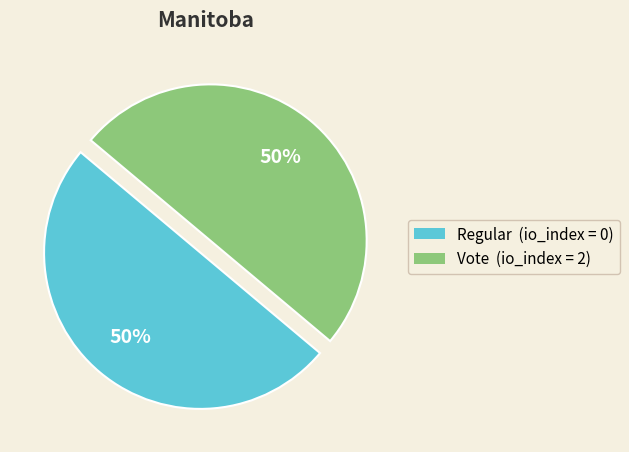

To the nearest percent, what is the average slice percentage?

50%